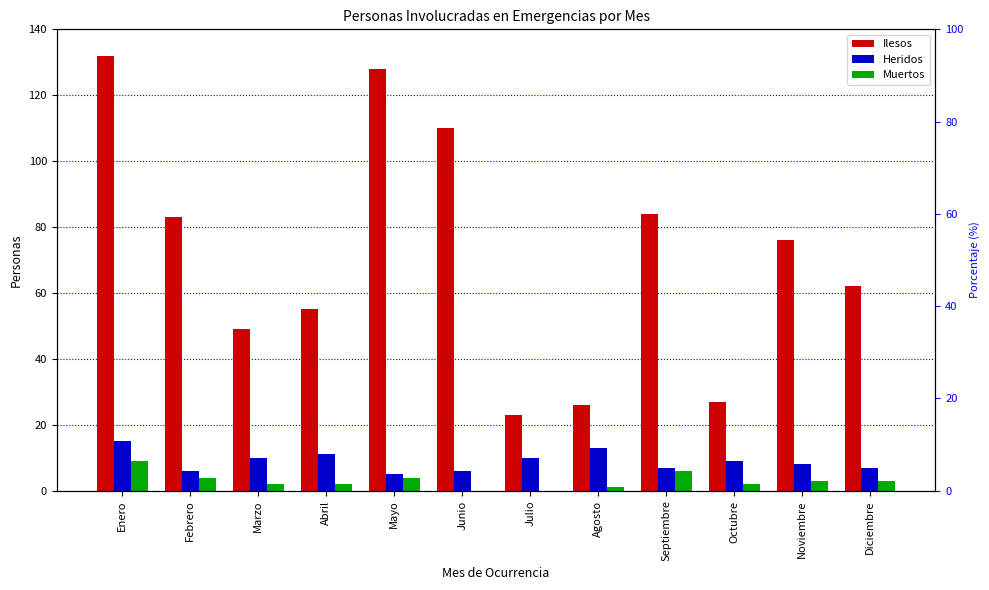

Reading left to right, what are all the values shown in this chart?

Ilesos: 132	83	49	55	128	110	23	26	84	27	76	62
Heridos: 15	6	10	11	5	6	10	13	7	9	8	7
Muertos: 9	4	2	2	4	0	0	1	6	2	3	3